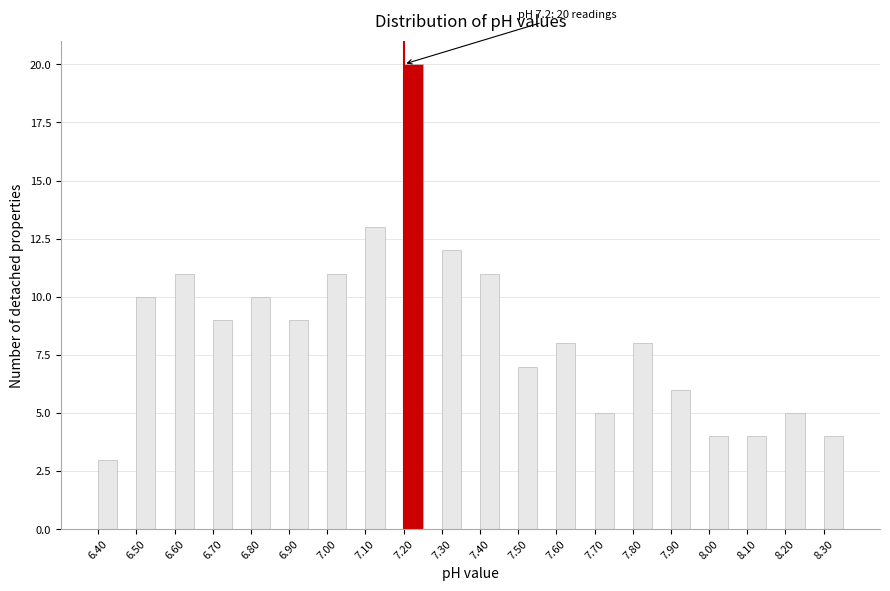

Over which range of the x-axis is the bar tallest?

7.20 to 7.25